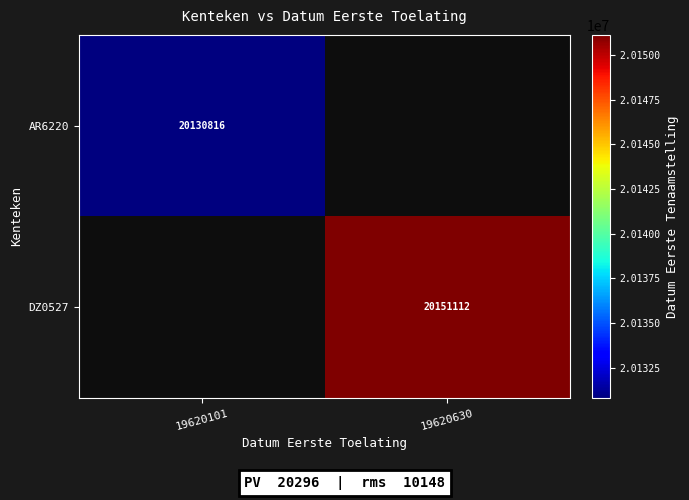

Is it true that AR6220 equals 12319627 at 19620101?

False